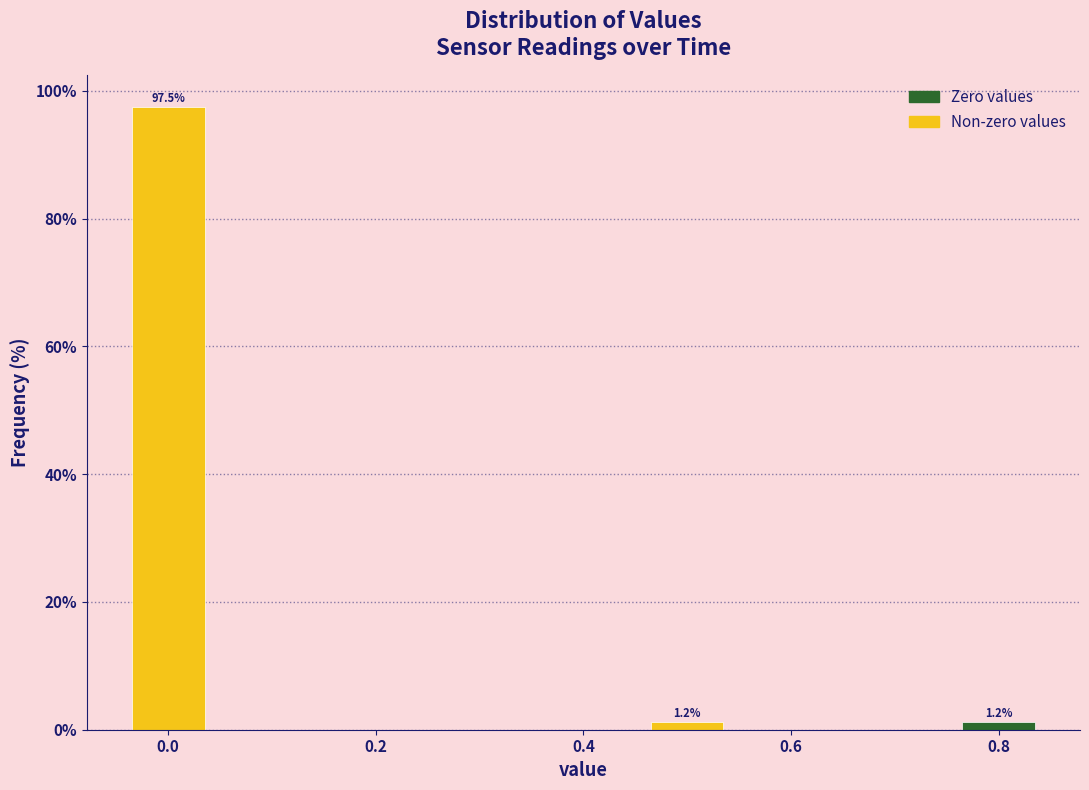

Over which range of the x-axis is the bar tallest?

-0.05 to 0.05